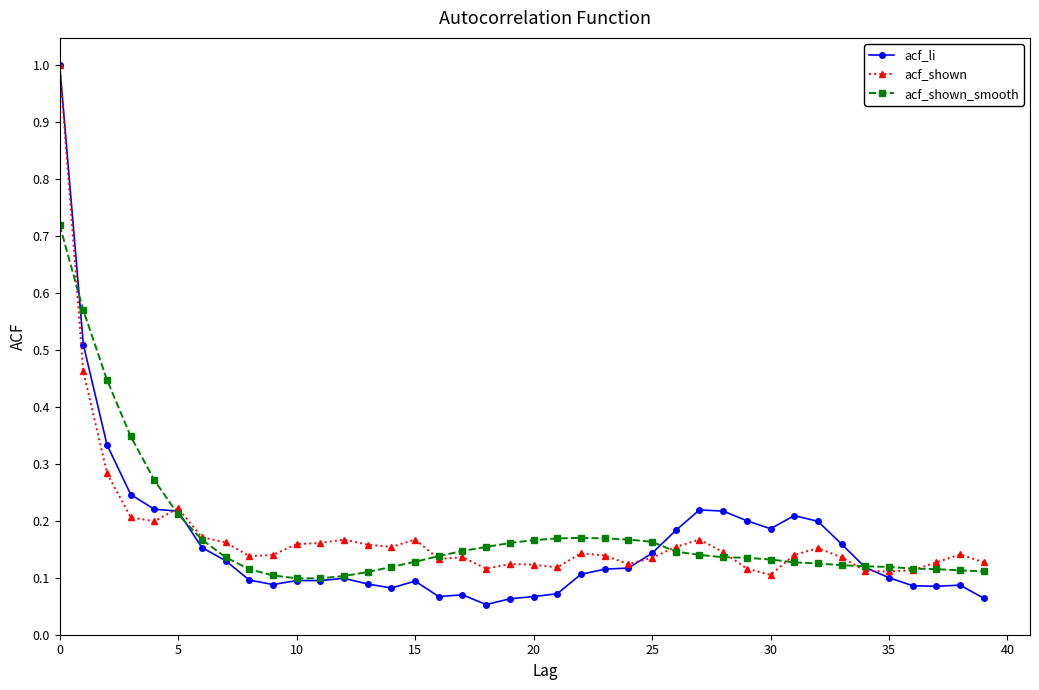

True or false: acf_li has more than 0 interior local peaks.

True